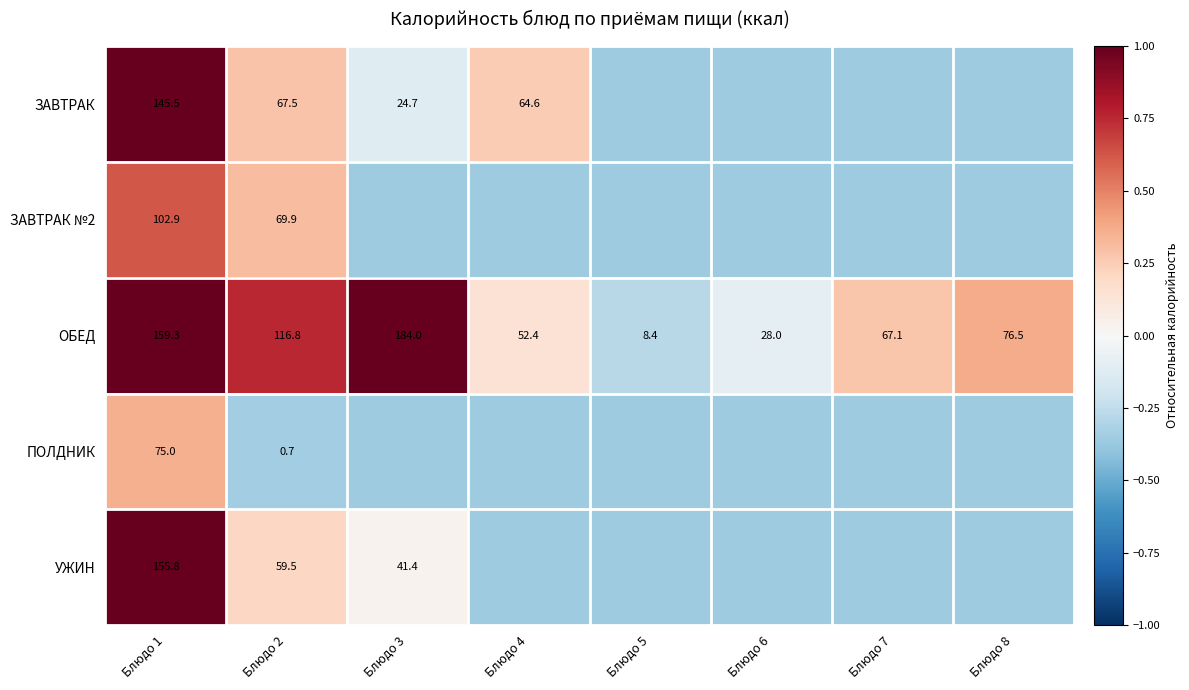

List the labels in order of ЗАВТРАК value, largest first.

Блюдо 1, Блюдо 2, Блюдо 4, Блюдо 3, Блюдо 5, Блюдо 6, Блюдо 7, Блюдо 8